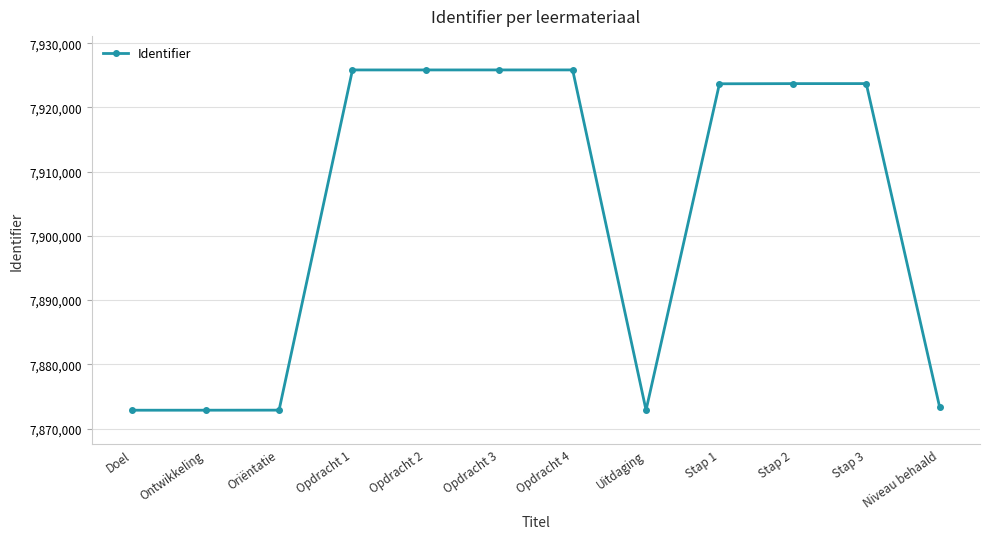

Approximately how many times larger is the value at Niveau behaald compared to Ontwikkeling?

1.0